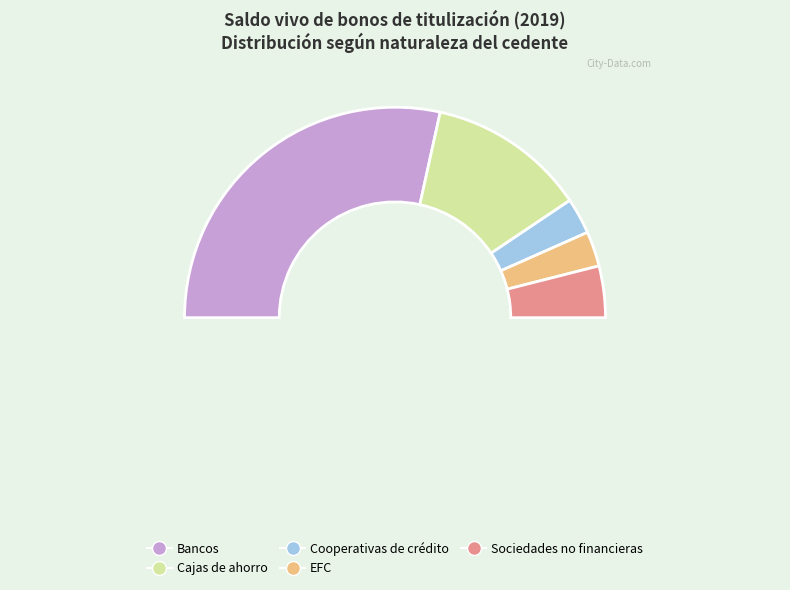

How many slices are in this pie chart?

5